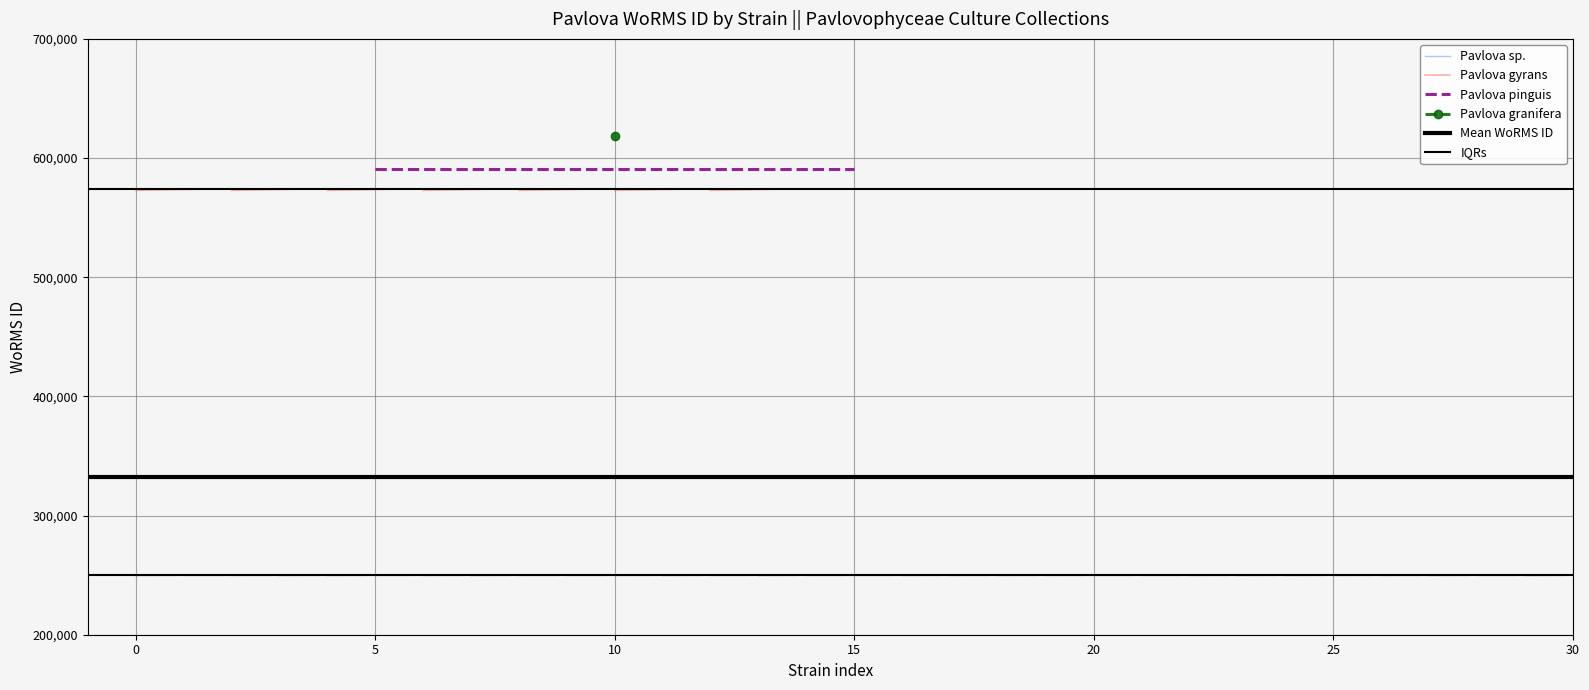

How many lines are shown in the chart?

5